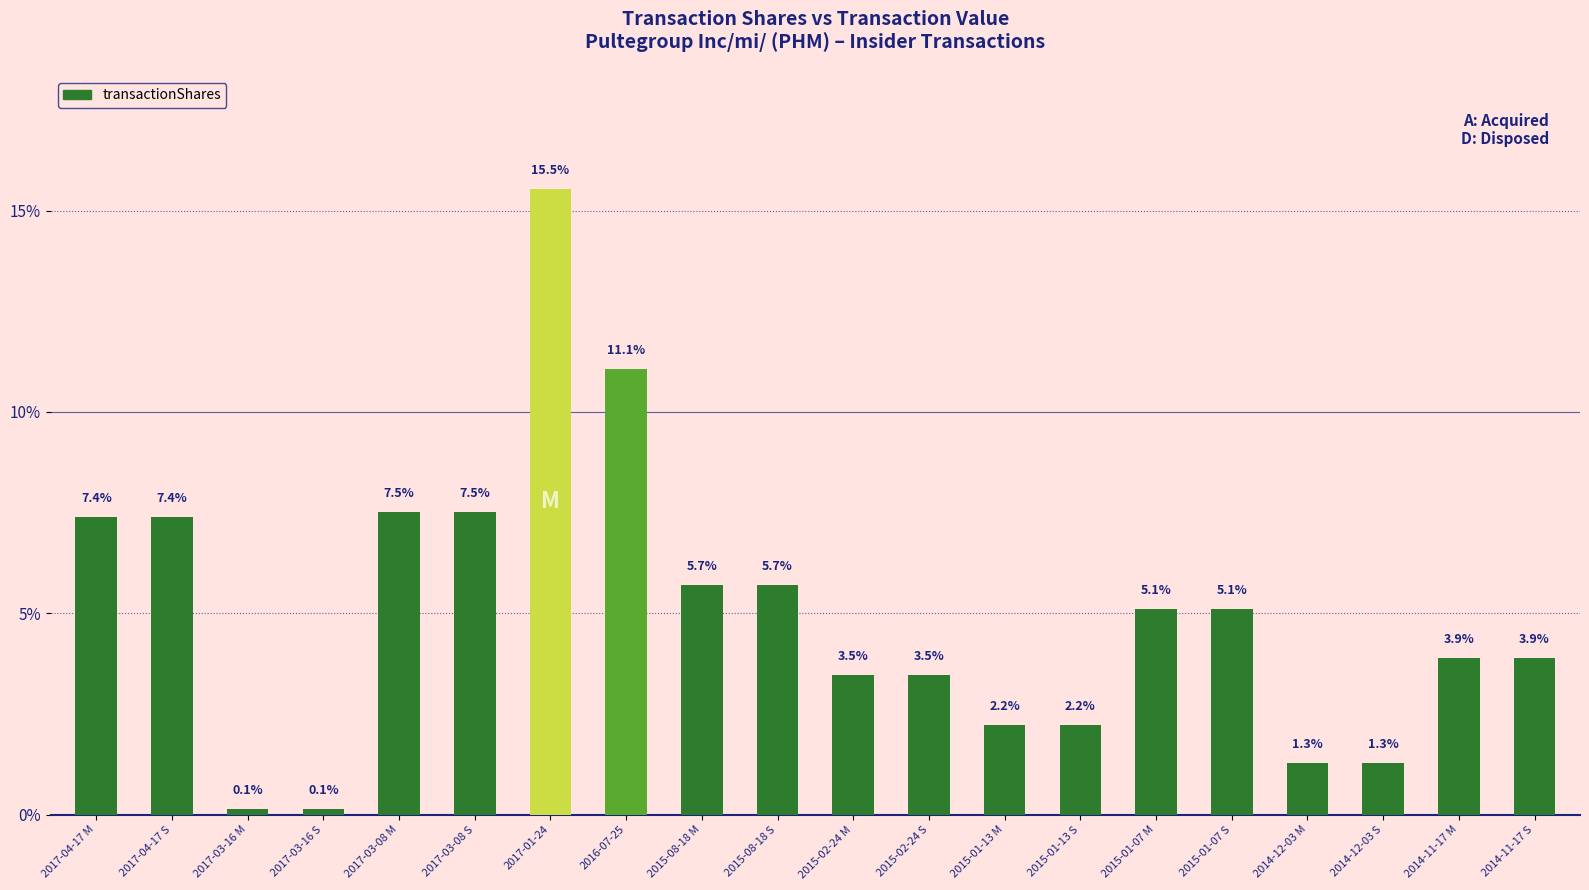

Reading left to right, extract all data points from this chart.

7.4	7.4	0.1	0.1	7.5	7.5	15.5	11.1	5.7	5.7	3.5	3.5	2.2	2.2	5.1	5.1	1.3	1.3	3.9	3.9